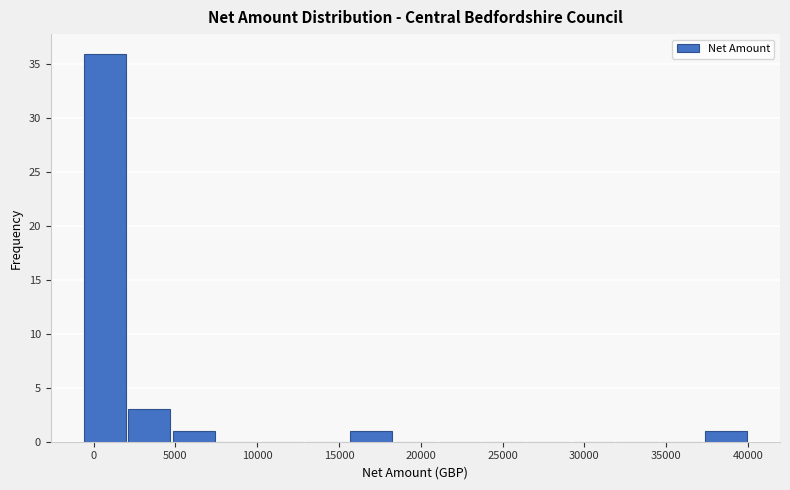

Reading left to right, transcribe this chart: for each bar, give the range it covers on the x-axis and its height. Neither the bar edges nor the heights are printed on the chart, so give them approximately, as read against the axes.

-500 to 2000: 36
2000 to 5000: 3
5000 to 7500: 1
7500 to 10000: 0
10000 to 13000: 0
13000 to 15500: 0
15500 to 18500: 1
18500 to 21000: 0
21000 to 23500: 0
23500 to 26500: 0
26500 to 29000: 0
29000 to 32000: 0
32000 to 34500: 0
34500 to 37500: 0
37500 to 40000: 1